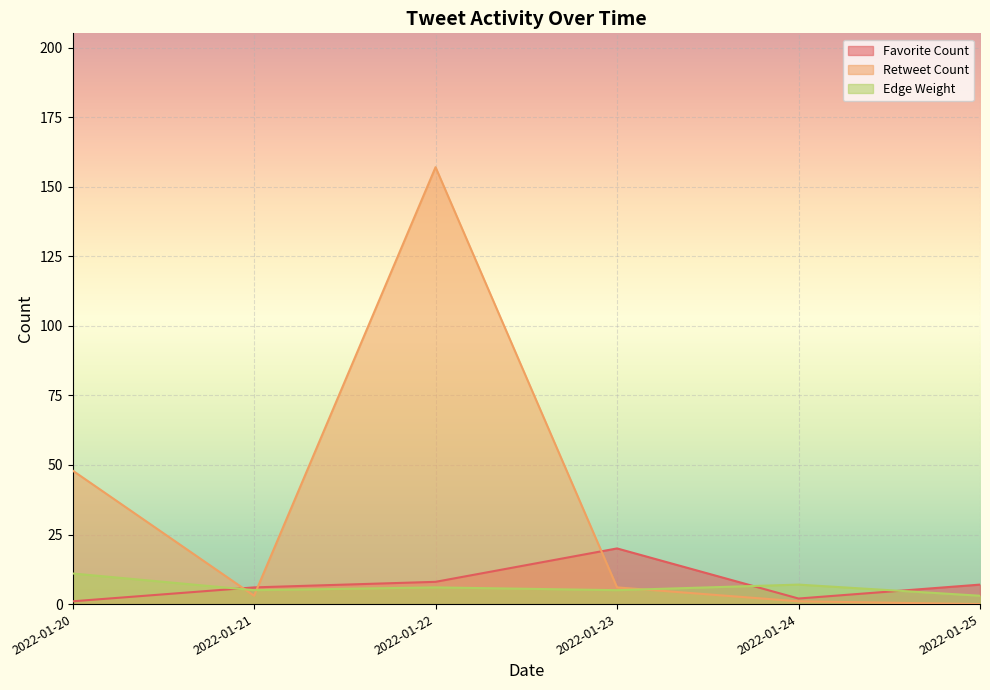

At which category is the sum across all series the highest?

2022-01-22